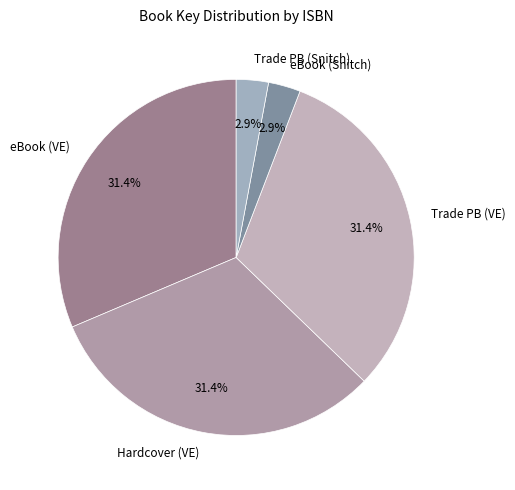

Approximately how many times larger is the value at Trade PB (VE) compared to eBook (Snitch)?

10.8